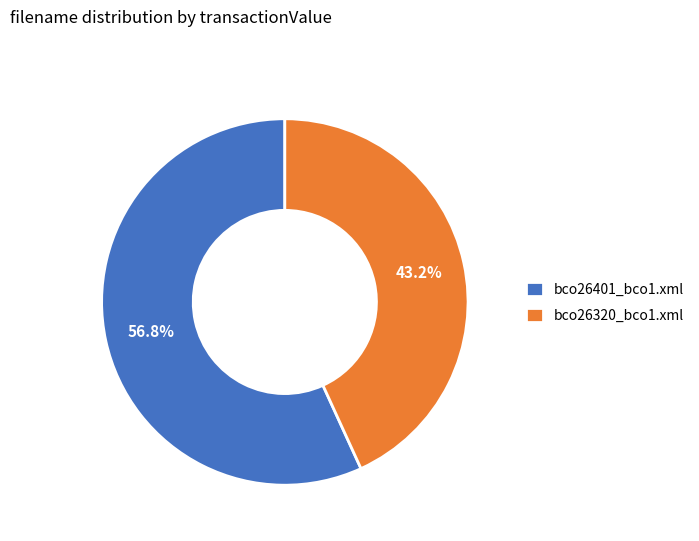

What percentage is the bco26320_bco1.xml slice, to the nearest percent?

43%